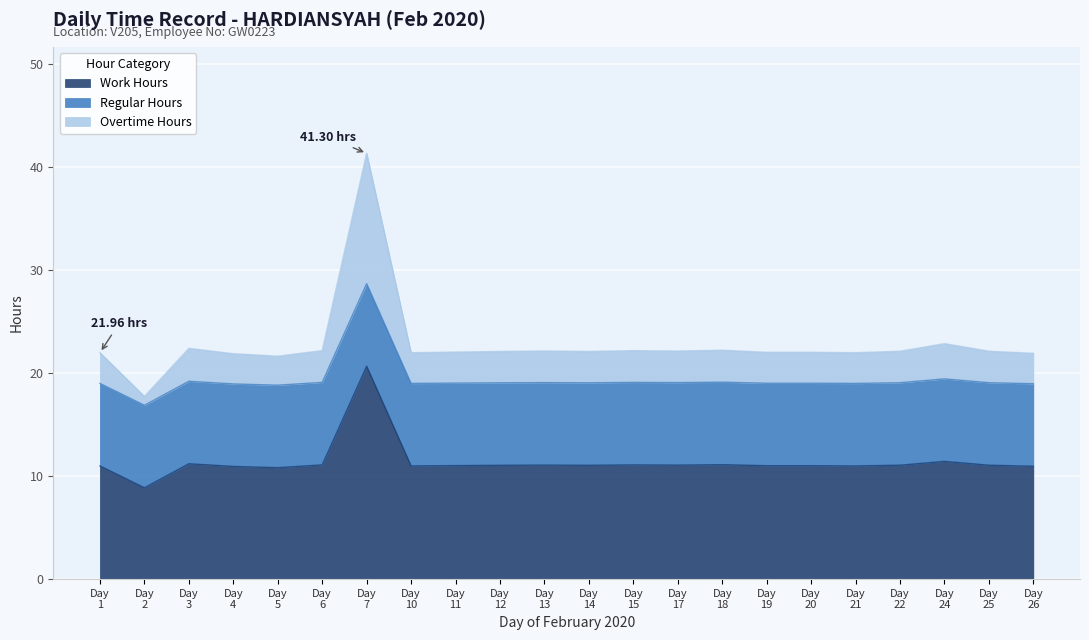

True or false: Work Hours and Overtime Hours cross at least once.

False